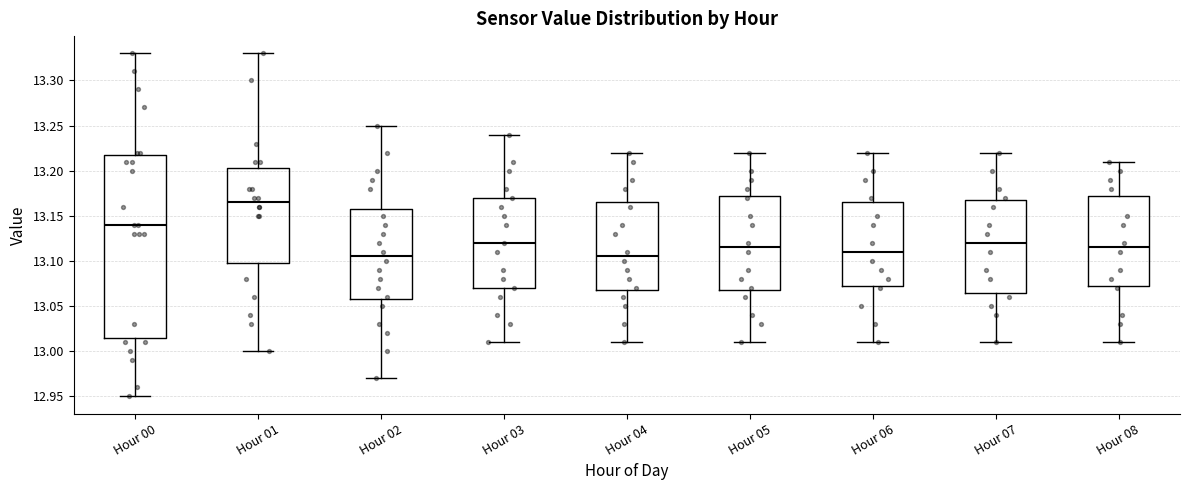

Reading left to right, read every box against the y-axis: the position of its median line, the range the box covers, and the ends of its whiskers. The values are not printed on the chart, so give them approximately, as read against the axis.

Hour 00: median 13.140, box 13.015 to 13.220, whiskers 12.950 to 13.330
Hour 01: median 13.165, box 13.100 to 13.205, whiskers 13.000 to 13.330
Hour 02: median 13.105, box 13.060 to 13.160, whiskers 12.970 to 13.250
Hour 03: median 13.120, box 13.070 to 13.170, whiskers 13.010 to 13.240
Hour 04: median 13.105, box 13.070 to 13.165, whiskers 13.010 to 13.220
Hour 05: median 13.115, box 13.070 to 13.175, whiskers 13.010 to 13.220
Hour 06: median 13.110, box 13.075 to 13.165, whiskers 13.010 to 13.220
Hour 07: median 13.120, box 13.065 to 13.170, whiskers 13.010 to 13.220
Hour 08: median 13.115, box 13.075 to 13.175, whiskers 13.010 to 13.210